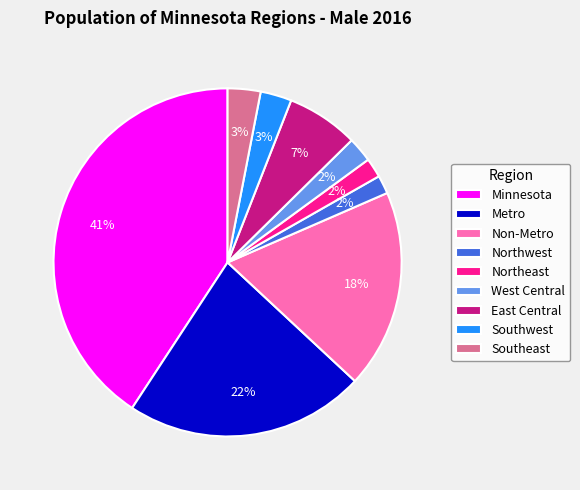

Which slice is the largest?

Minnesota